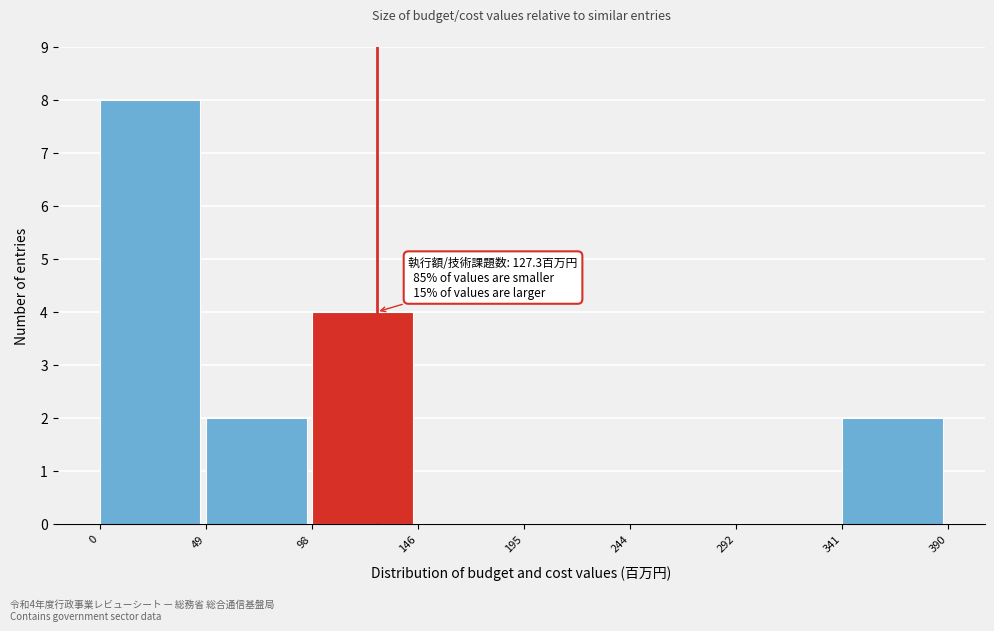

Which range on the x-axis has the tallest bar?

0 to 49